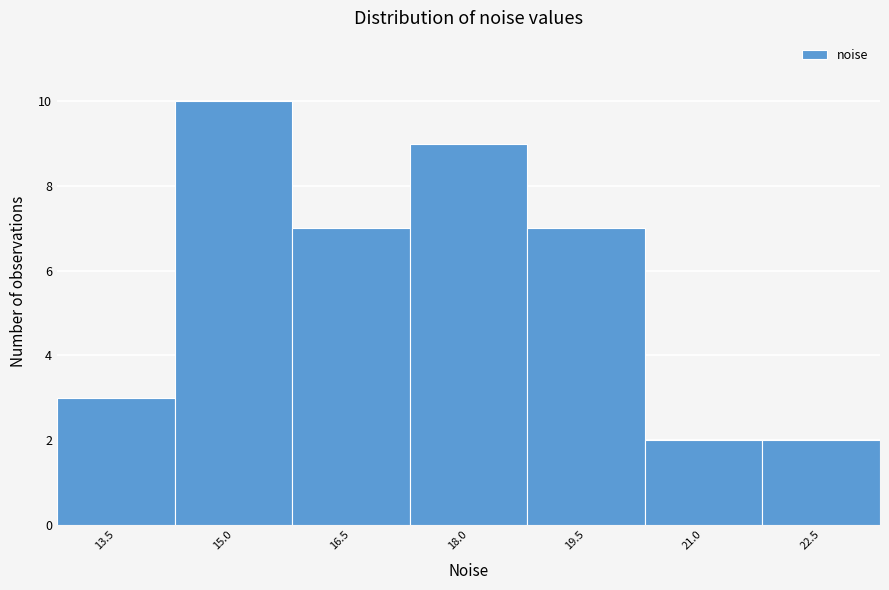

Reading right to left, what are all the values shown in this chart?

2	2	7	9	7	10	3